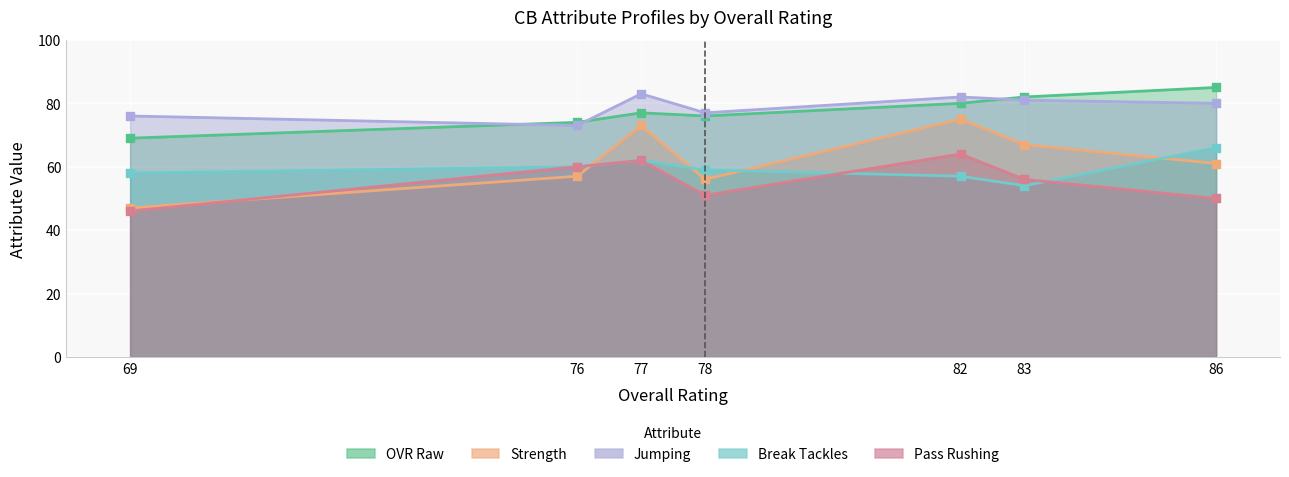

At how many categories does at least one series exceed 49?

7